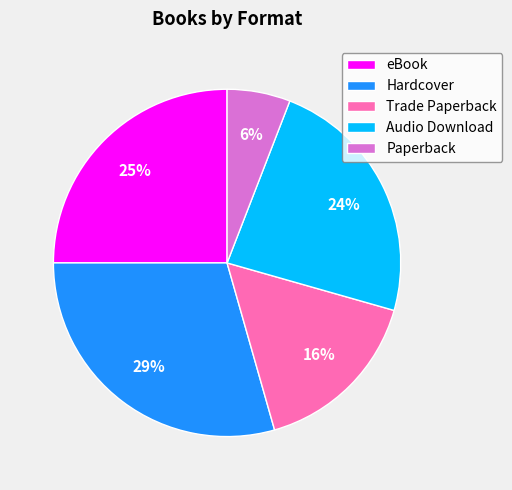

Count the number of slices in the pie.

5